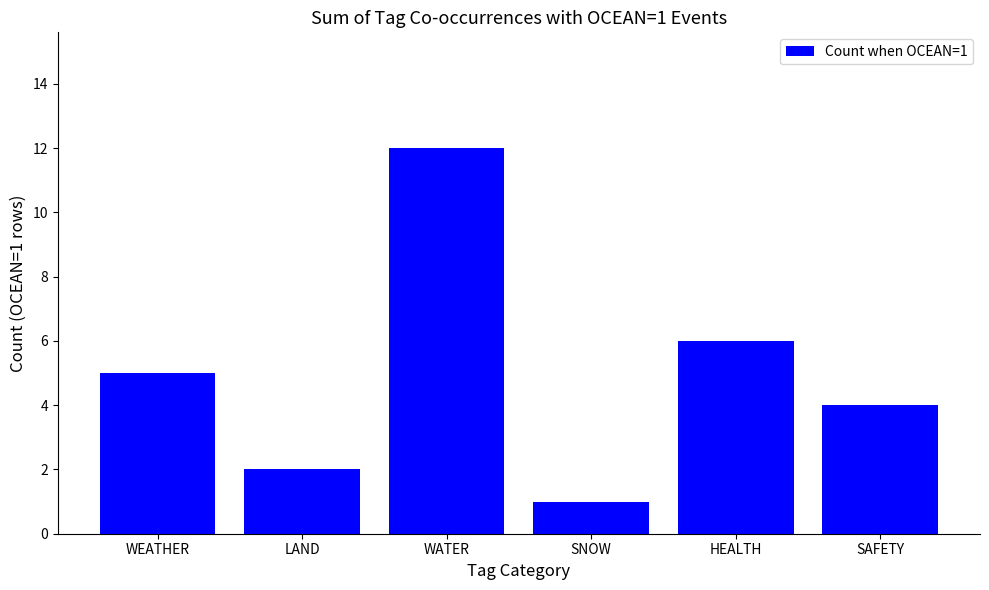

What is the average value?

5